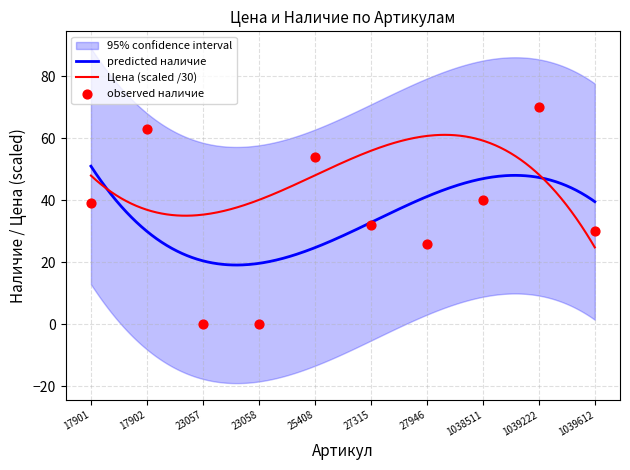

Approximately how many times larger is the value at 1038511 compared to 27315?

1.2